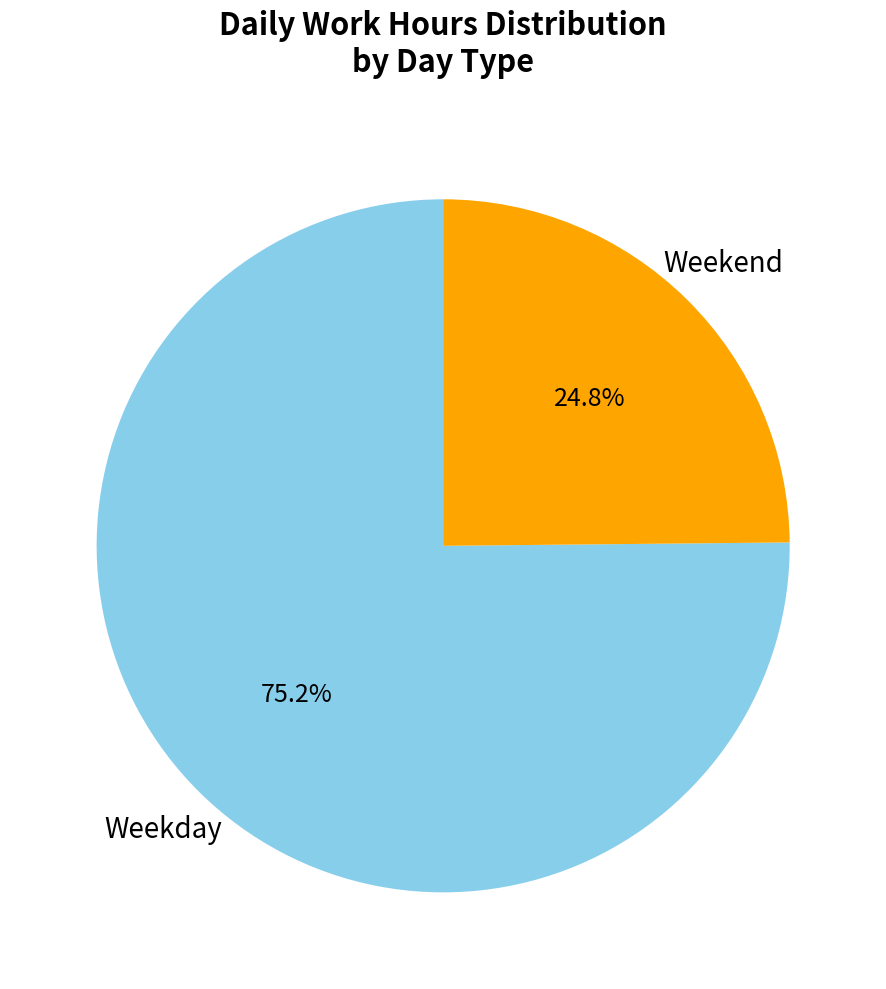

Is there a majority slice in this chart?

Yes